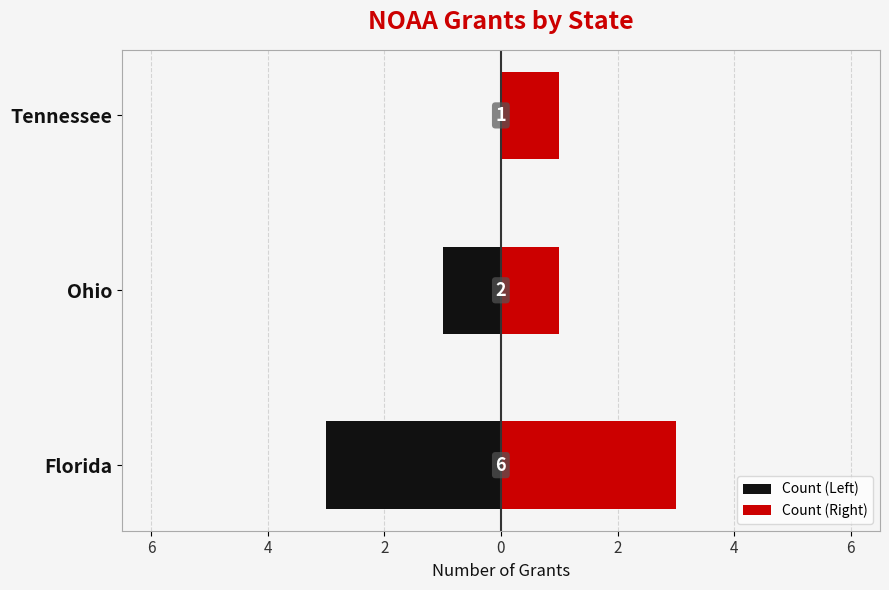

Rank the series by their maximum value, from lowest to highest.

Count (Left), Count (Right)